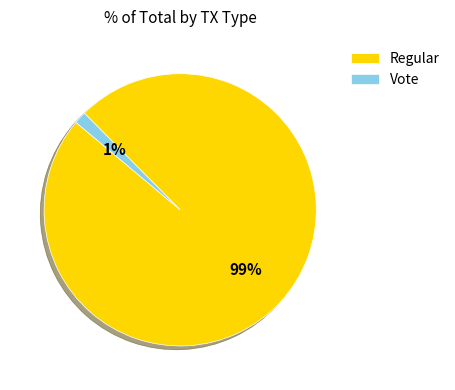

How many slices are in this pie chart?

2